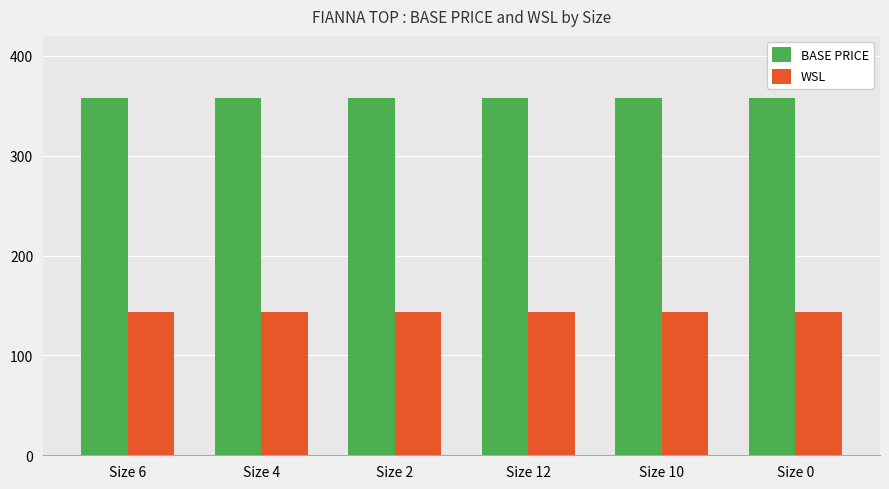

Is the value of WSL at Size 6 greater than the value of BASE PRICE at Size 12?

No